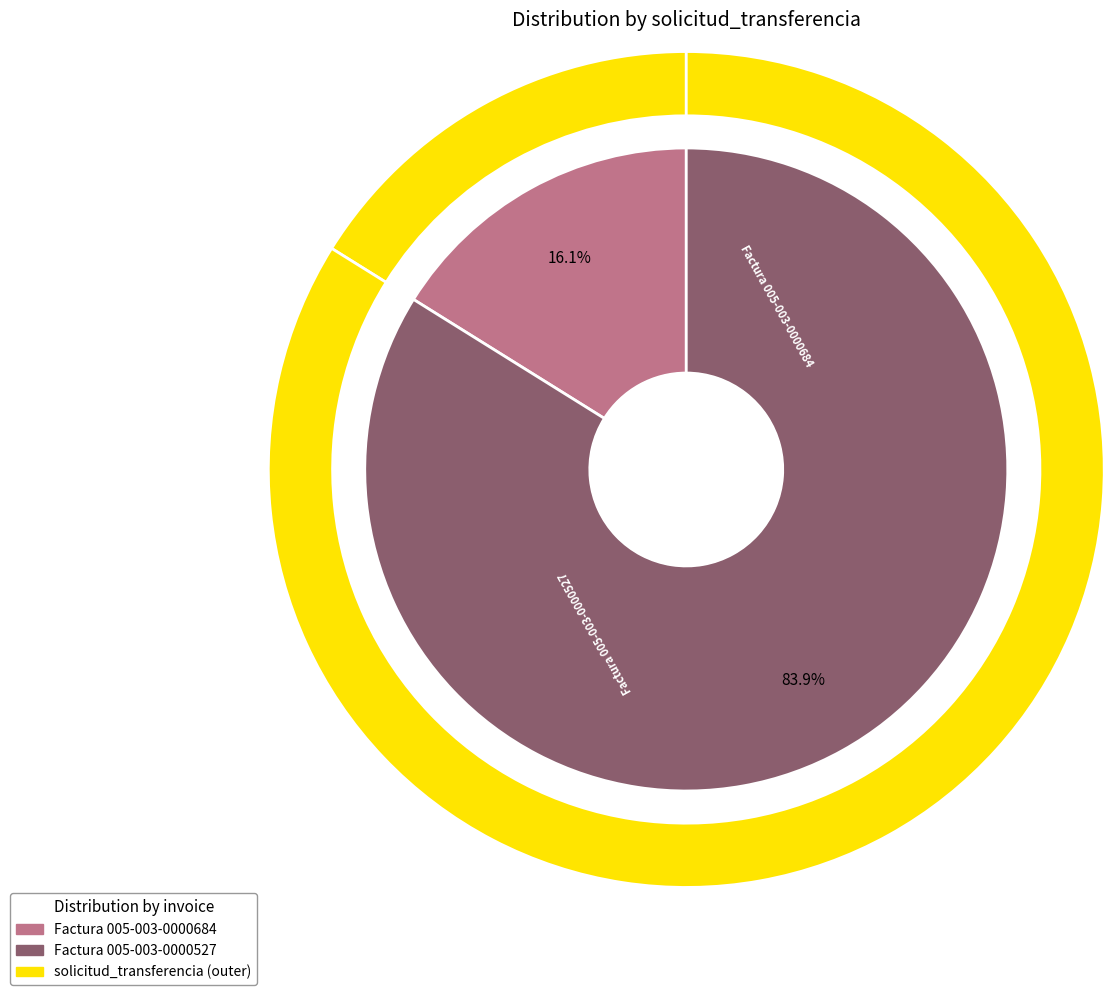

How many segments does this pie chart have?

2